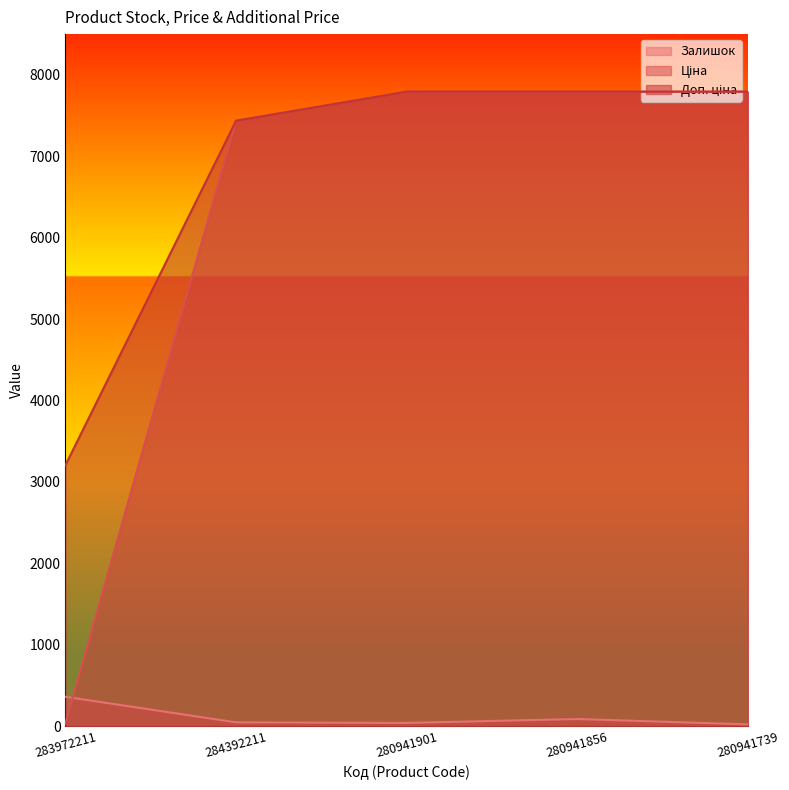

Which has a higher value, 280941739 or 280941856?

280941856